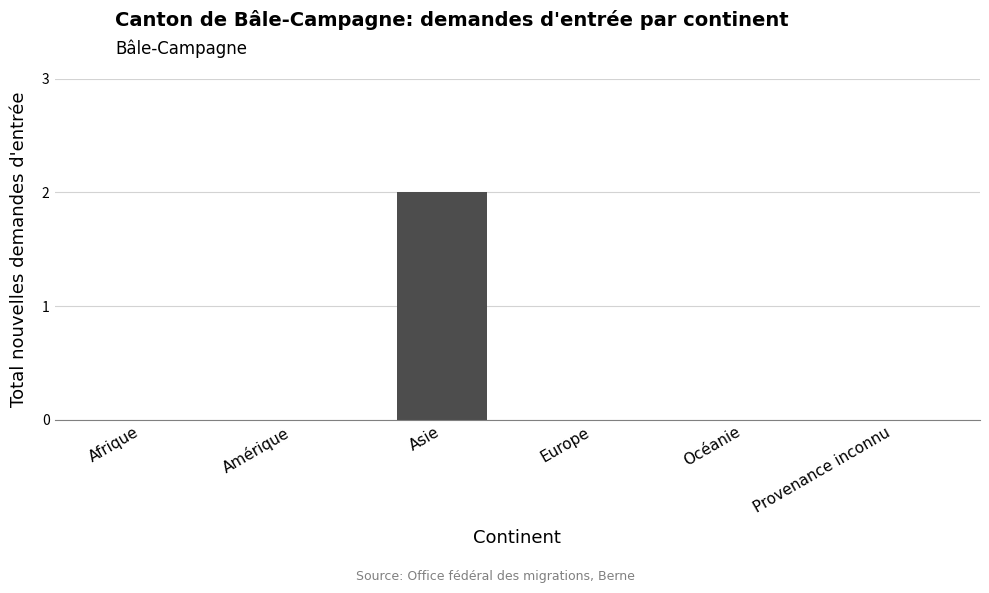

The chart shows a value of 2 at Asie. True or false?

True